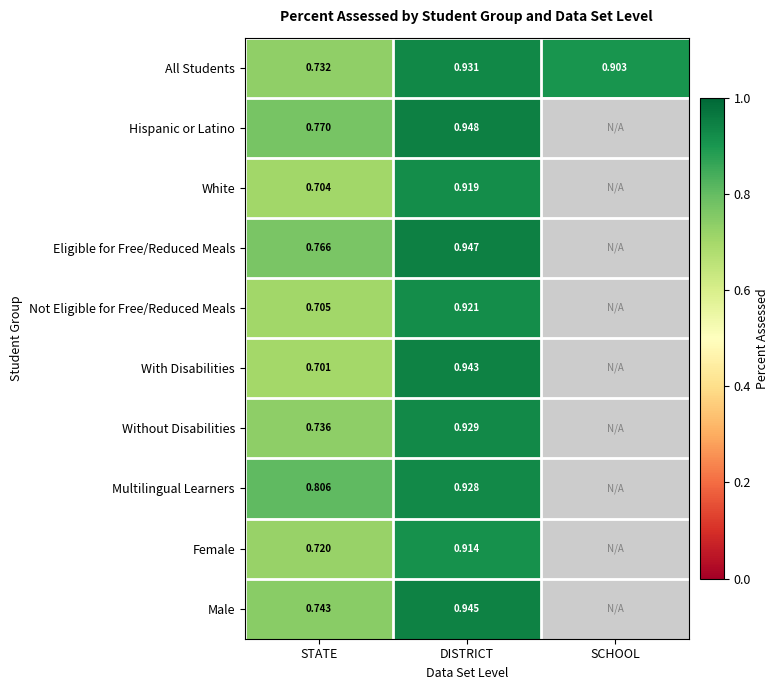

How many data points does each series have?

3